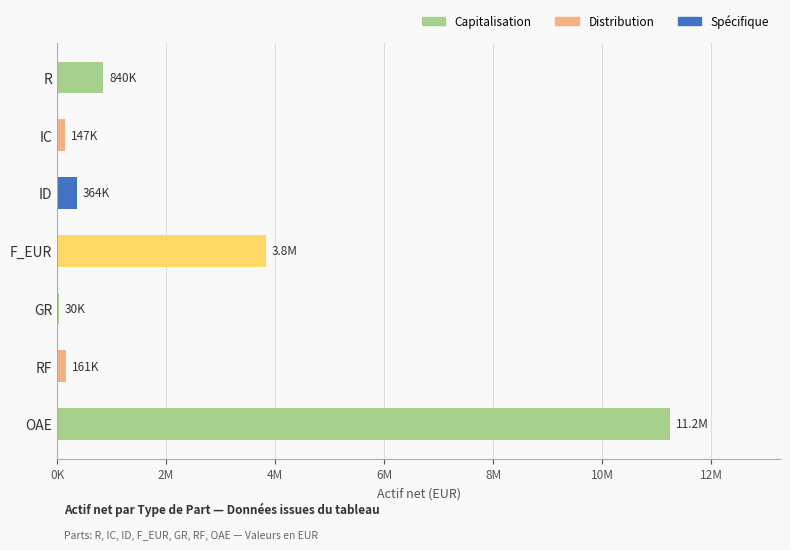

What is the approximate value at RF?

161067.6